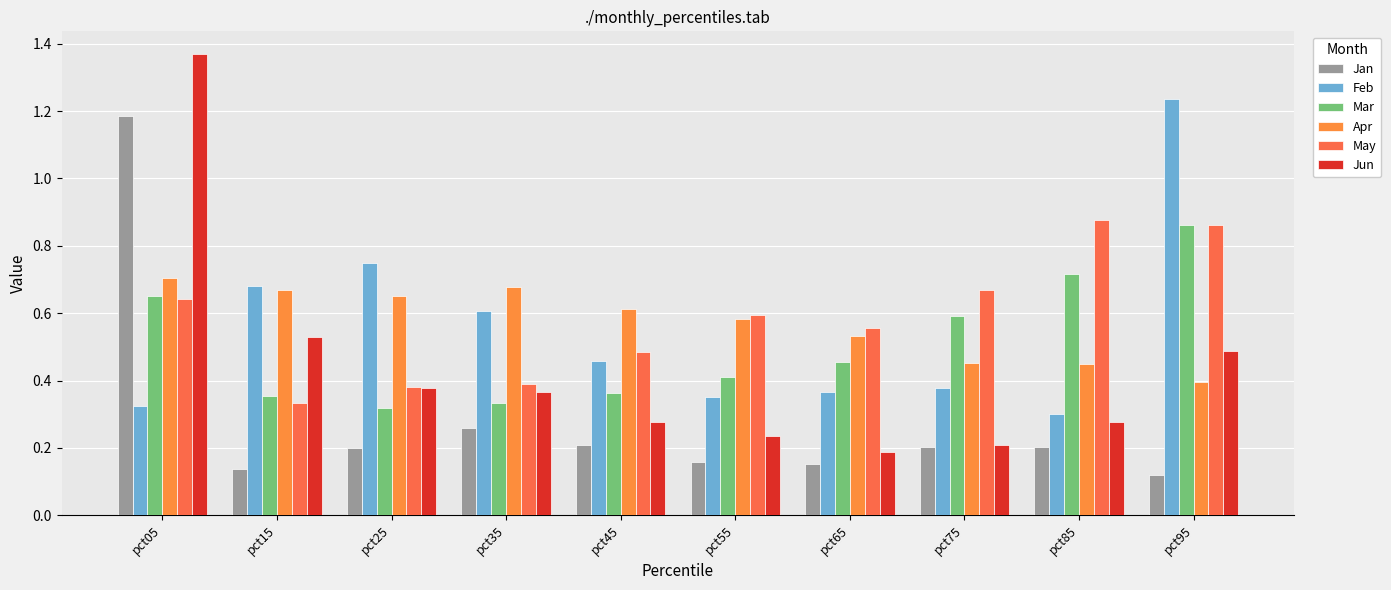

Reading left to right, what are all the values shown in this chart?

Jan: 1.2	0.1	0.2	0.3	0.2	0.2	0.2	0.2	0.2	0.1
Feb: 0.3	0.7	0.8	0.6	0.5	0.4	0.4	0.4	0.3	1.2
Mar: 0.7	0.4	0.3	0.3	0.4	0.4	0.5	0.6	0.7	0.9
Apr: 0.7	0.7	0.7	0.7	0.6	0.6	0.5	0.5	0.4	0.4
May: 0.6	0.3	0.4	0.4	0.5	0.6	0.6	0.7	0.9	0.9
Jun: 1.4	0.5	0.4	0.4	0.3	0.2	0.2	0.2	0.3	0.5